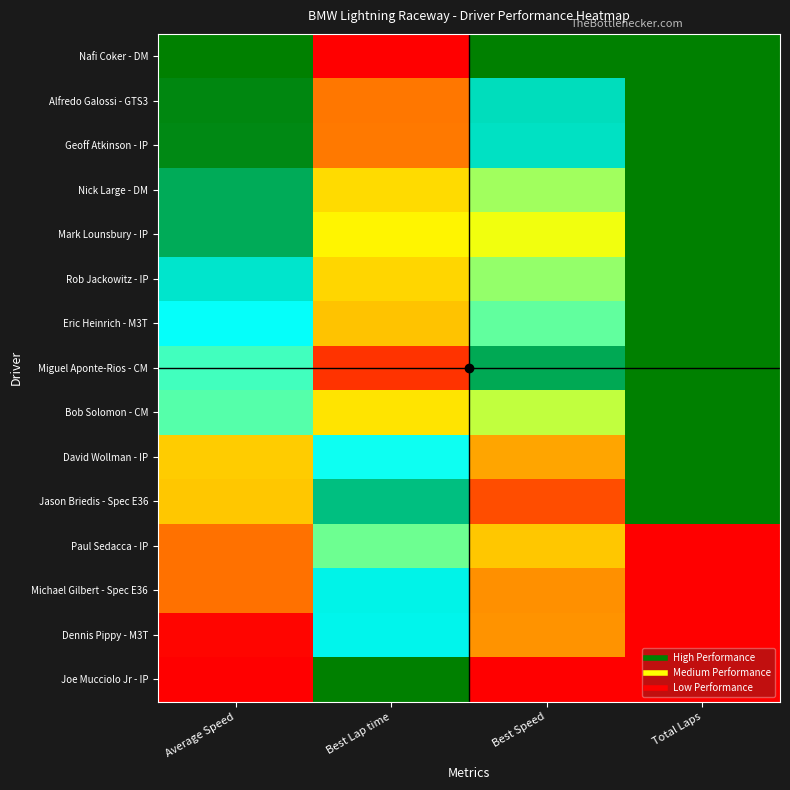

At which category is the sum across all series the highest?

Total Laps